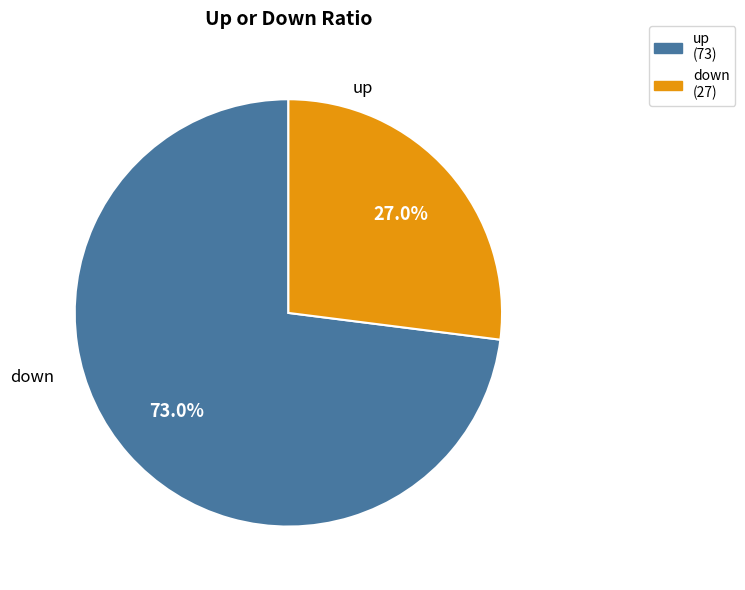

Combined, what portion of the pie is up and down?

100.0%